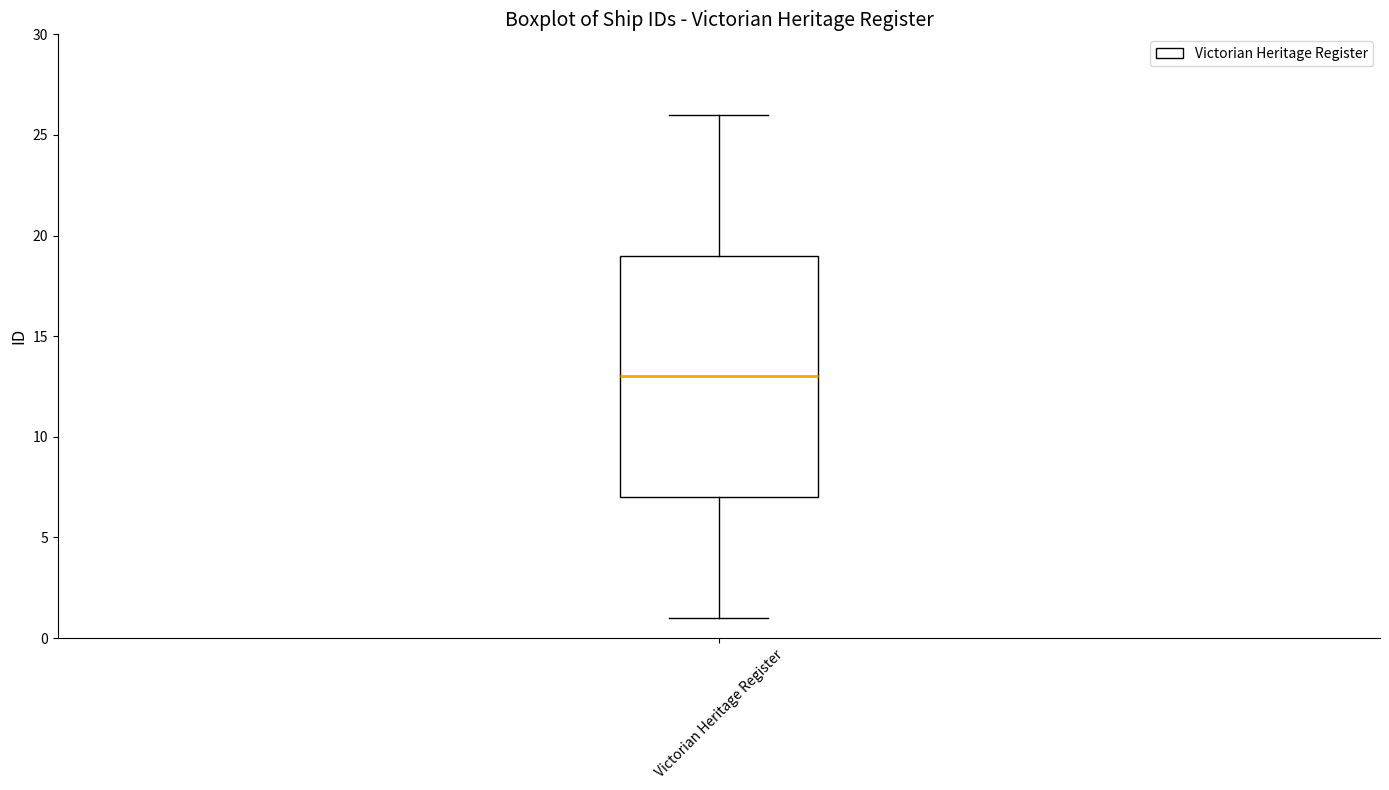

Read this box plot against the y-axis: the position of the median line, the range covered by the box, and the ends of both whiskers. The values are not printed on the chart, so give them approximately, as read against the axis.

median 13, box 7 to 19, whiskers 1 to 26